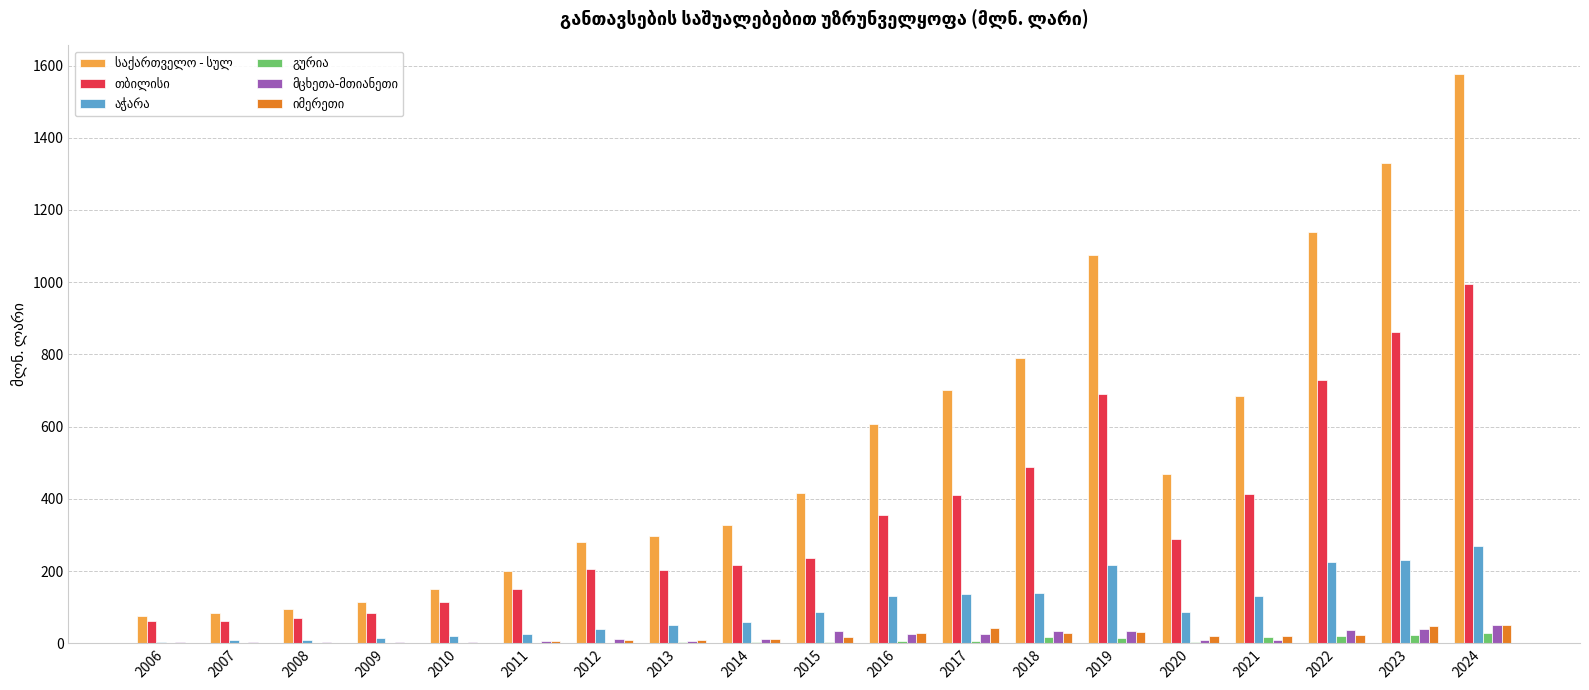

What is the maximum value shown in the chart?

1577.2